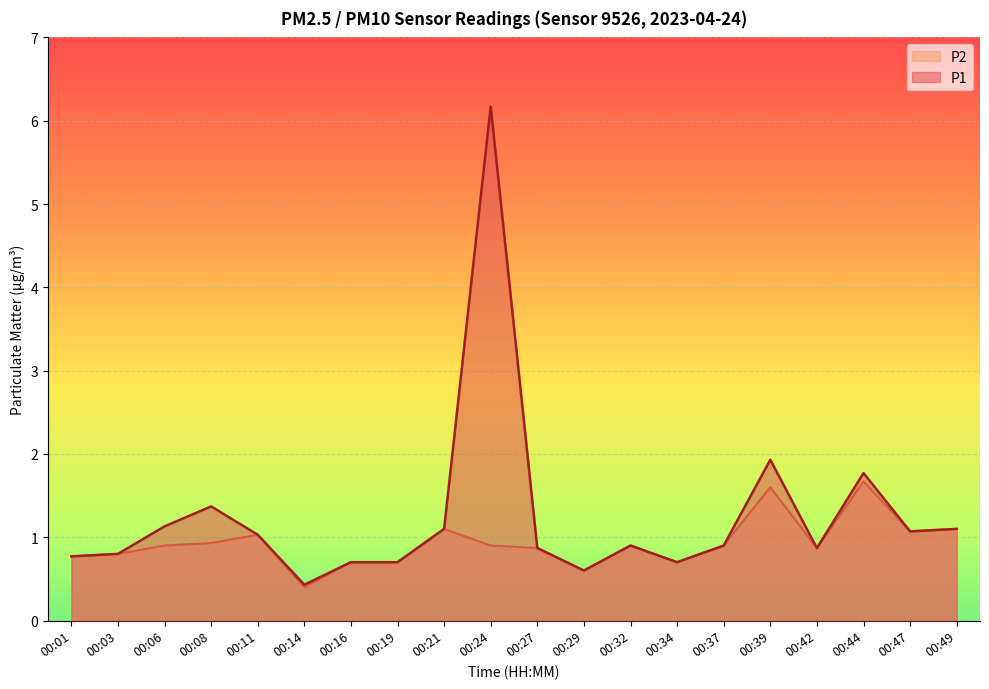

Count the number of data series in this chart.

2